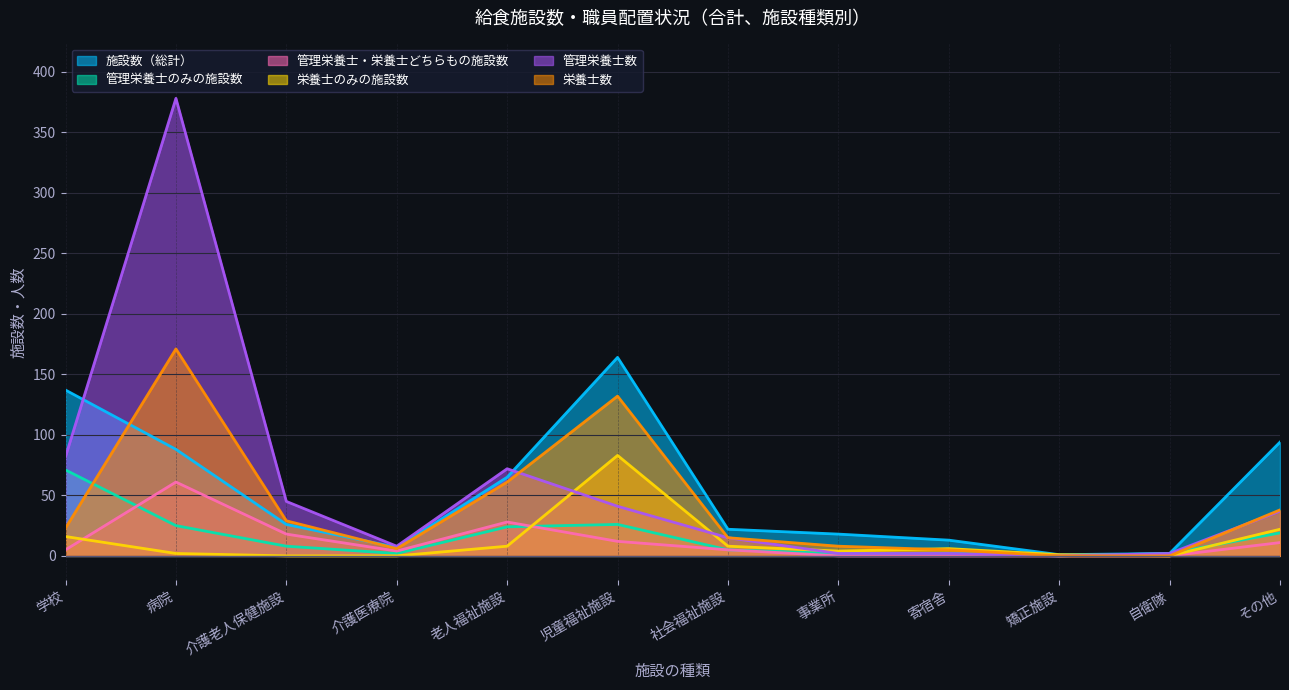

Which category has the lowest value in the 栄養士のみの施設数 series?

介護老人保健施設